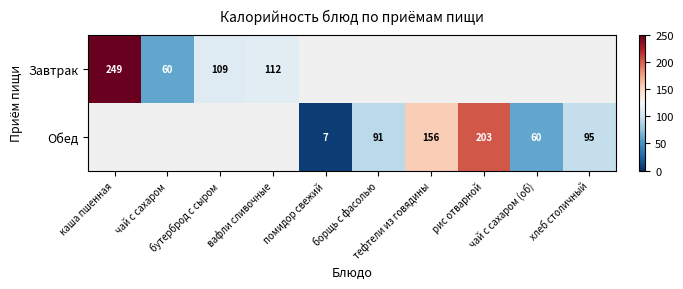

What is the maximum value for Завтрак?

248.8